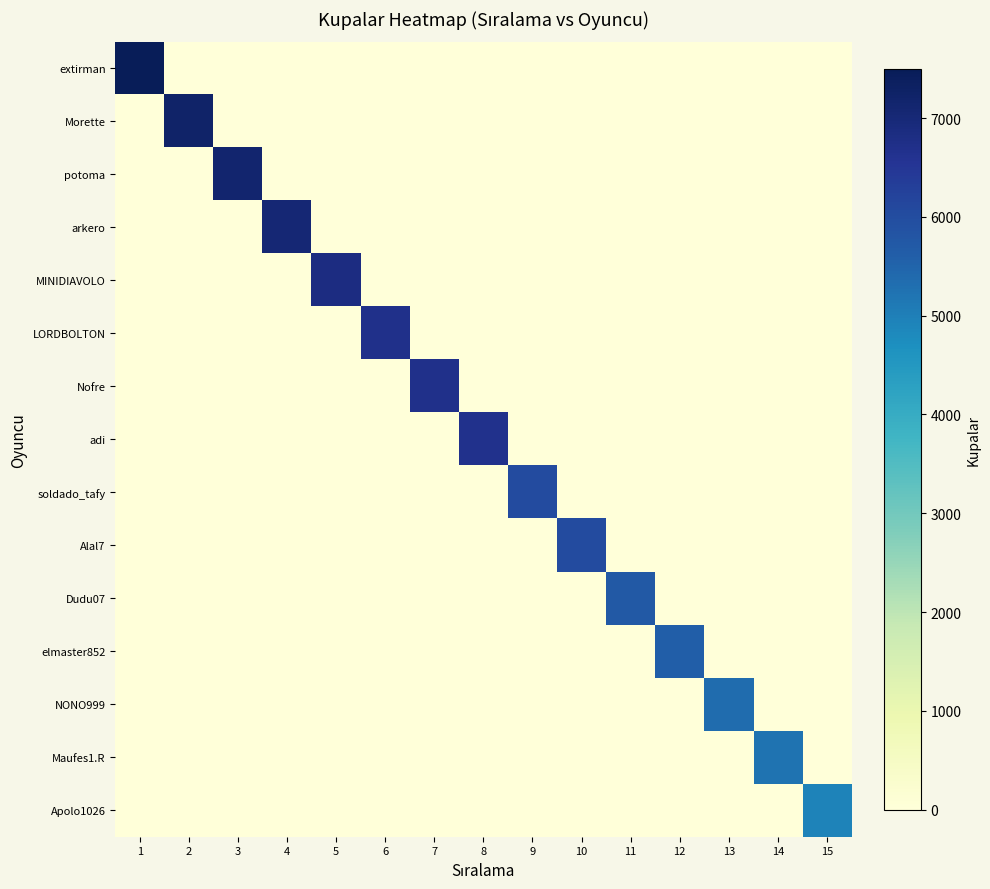

Which category has the highest value across all series?

1